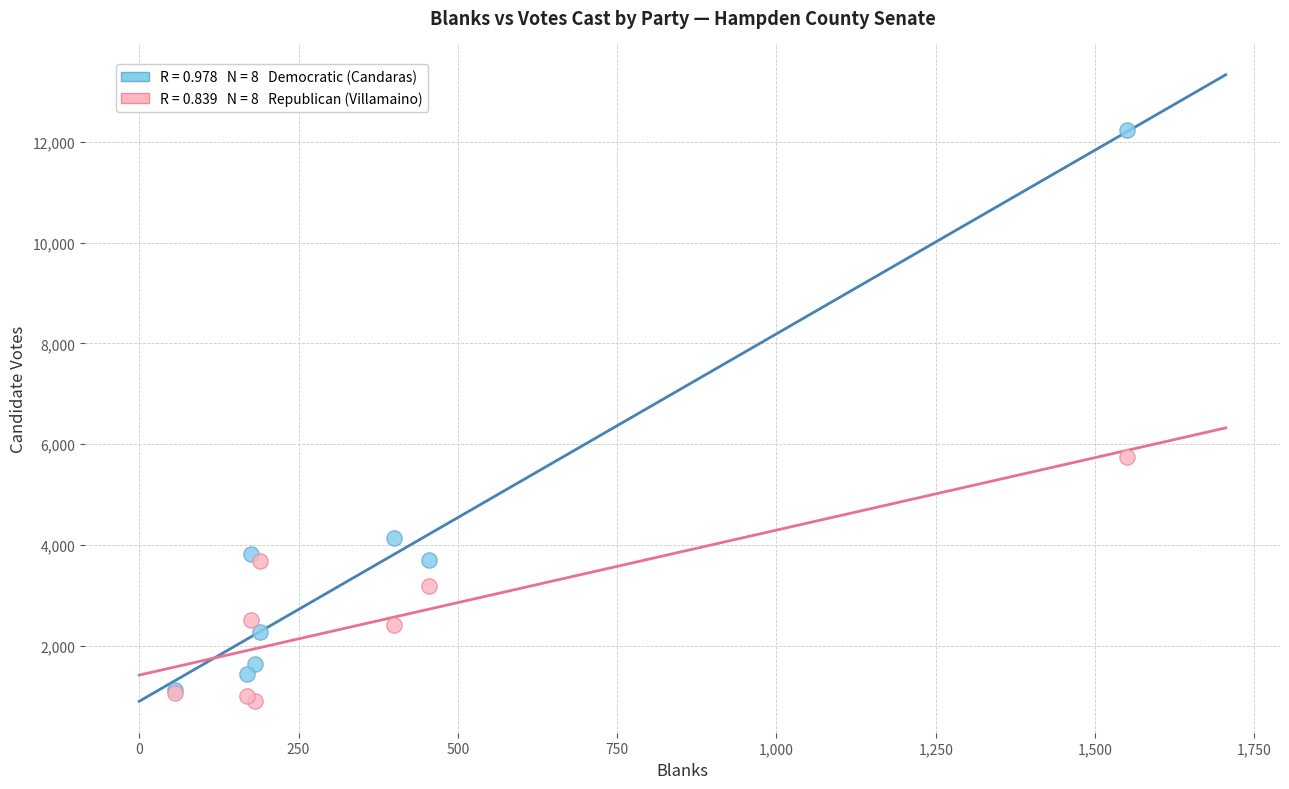

Across all series, what Y value is closest to 6565?

5747